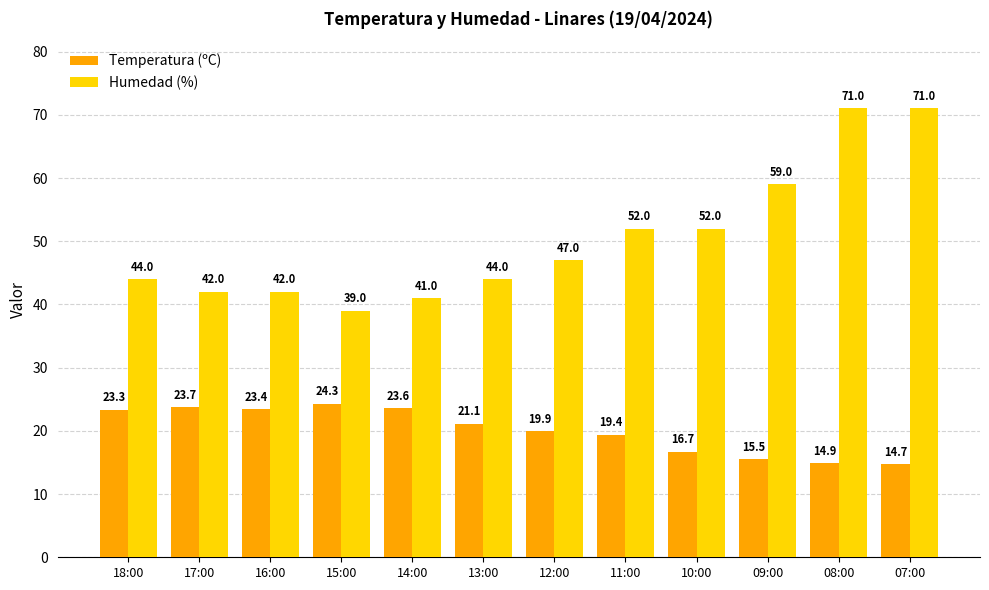

The value of Temperatura (ºC) at 16:00 is 23.4. True or false?

True